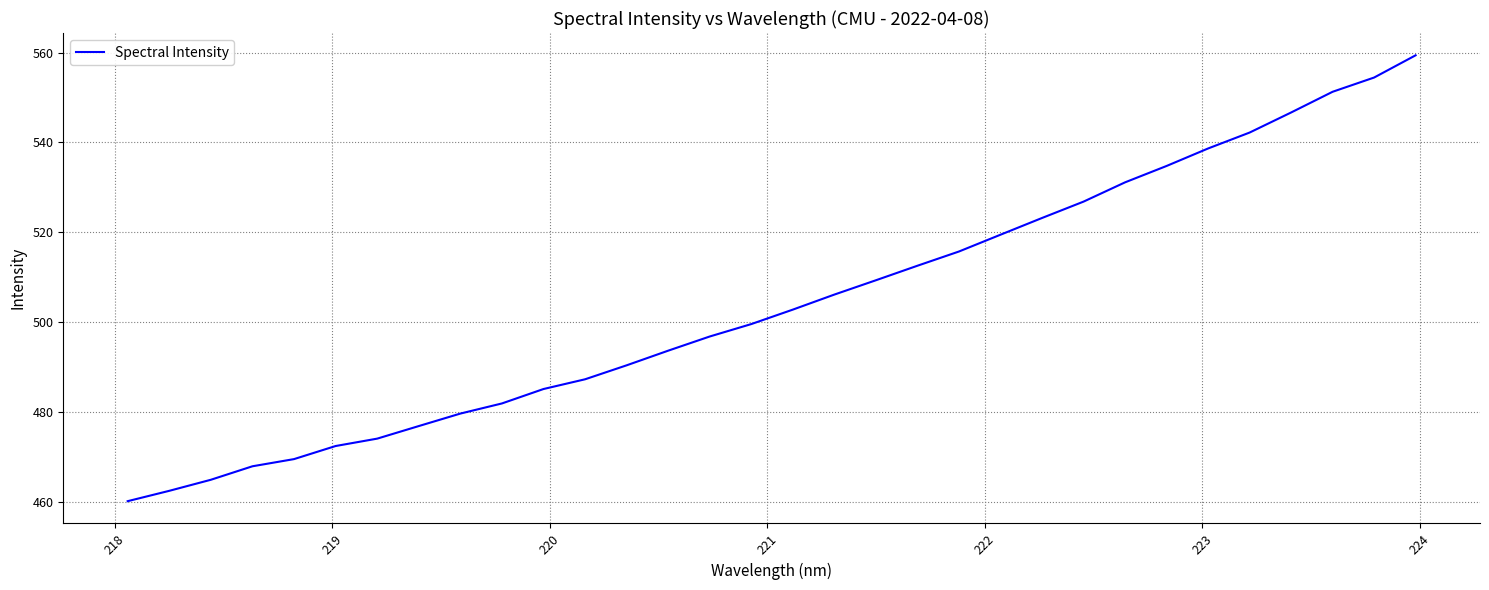

What is the smallest value displayed?

460.1